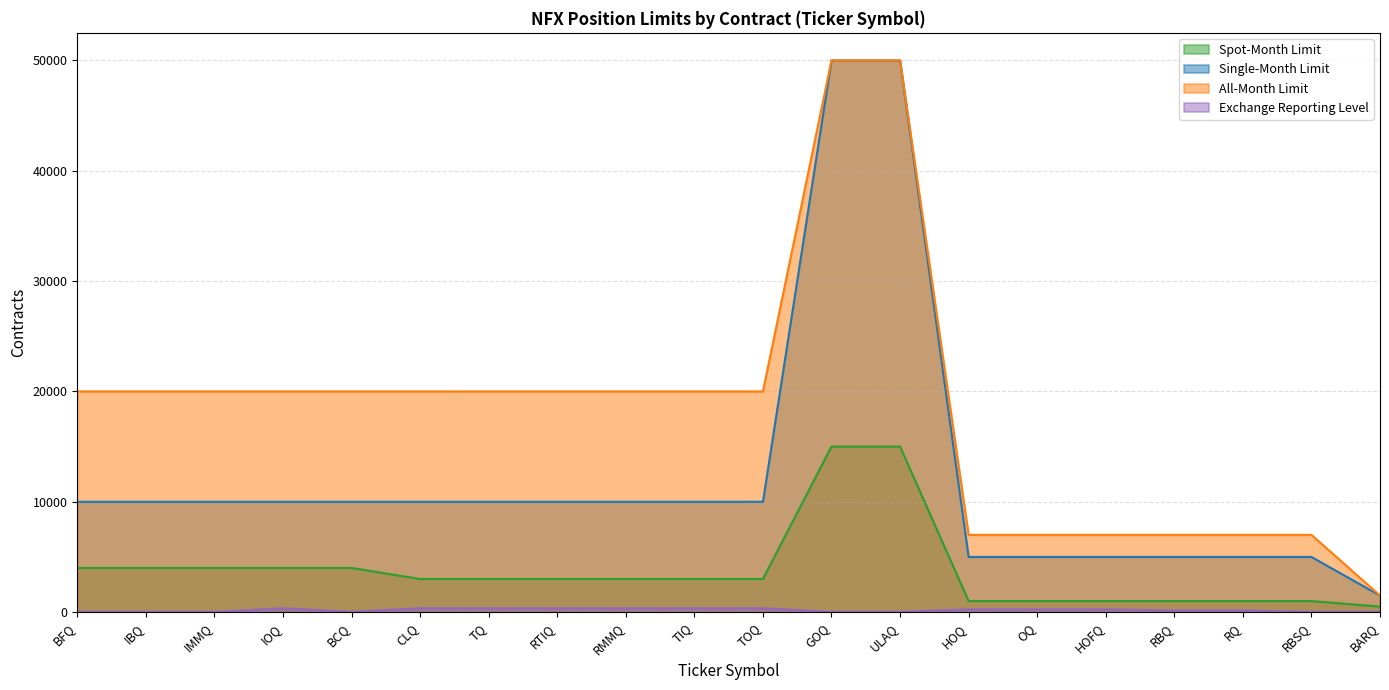

What is the difference between the maximum and minimum values in the Spot-Month Limit series?

14500